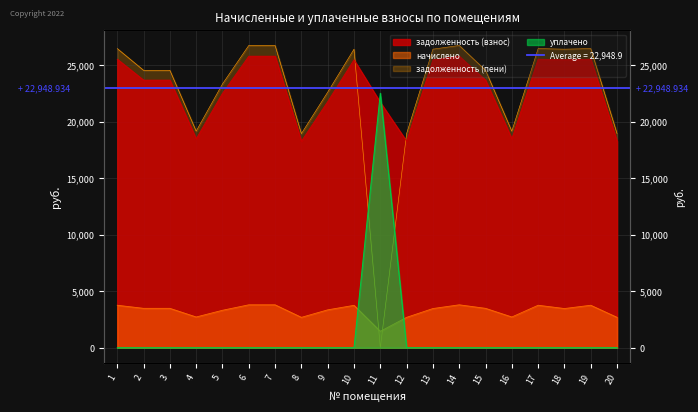

Which series has the widest spread of values?

задолженность (пени)